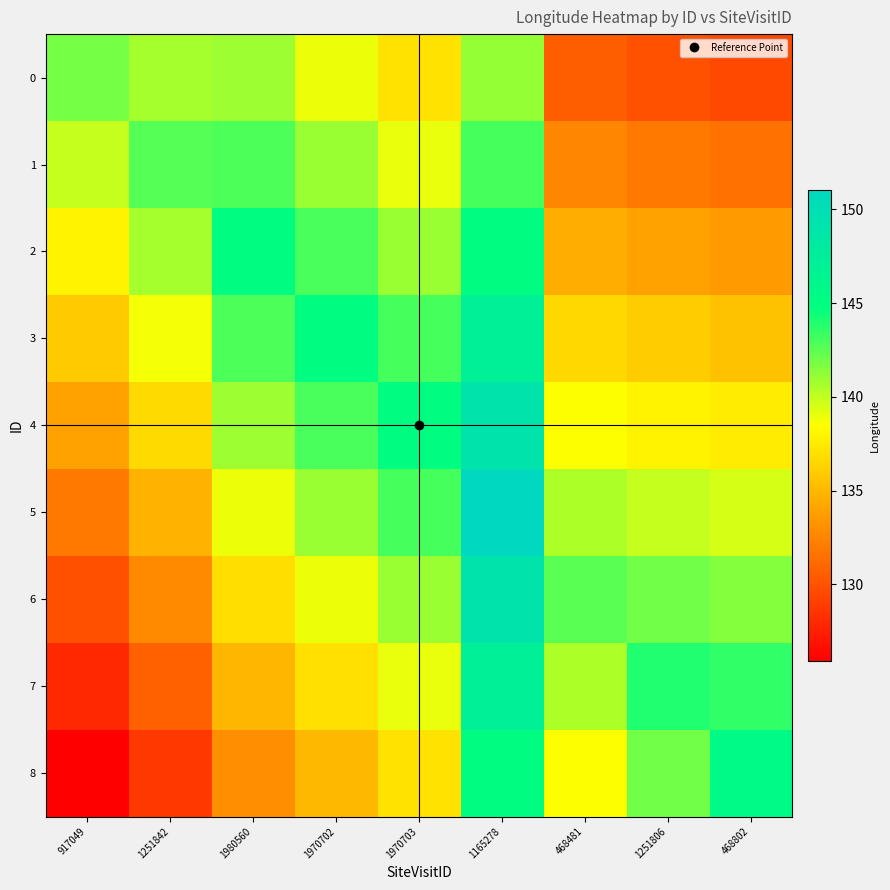

At how many categories does at least one series exceed 141?

9